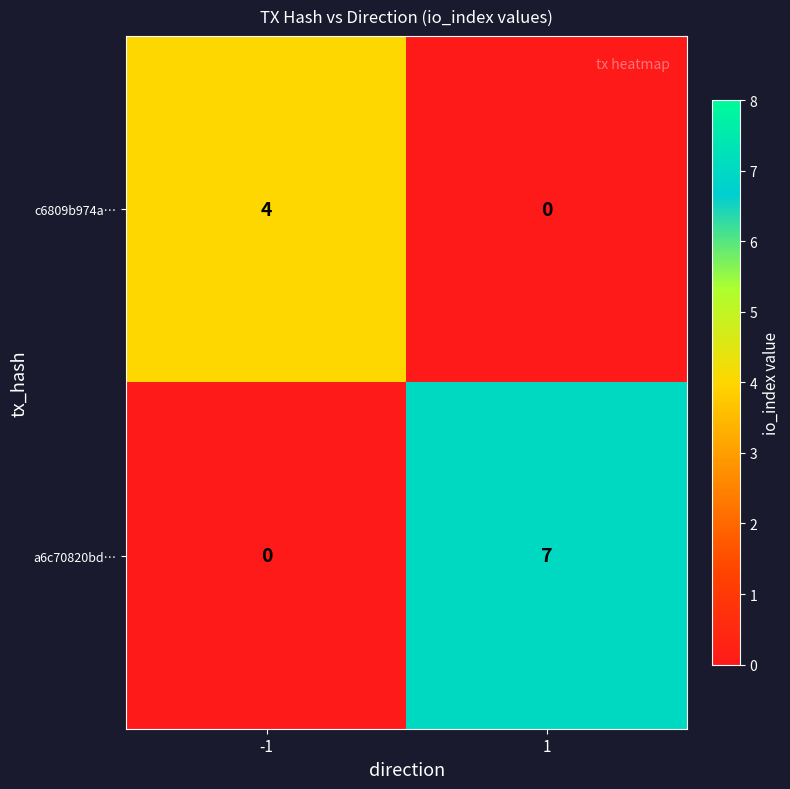

What is the difference between the maximum and minimum values in the a6c70820bd… series?

7